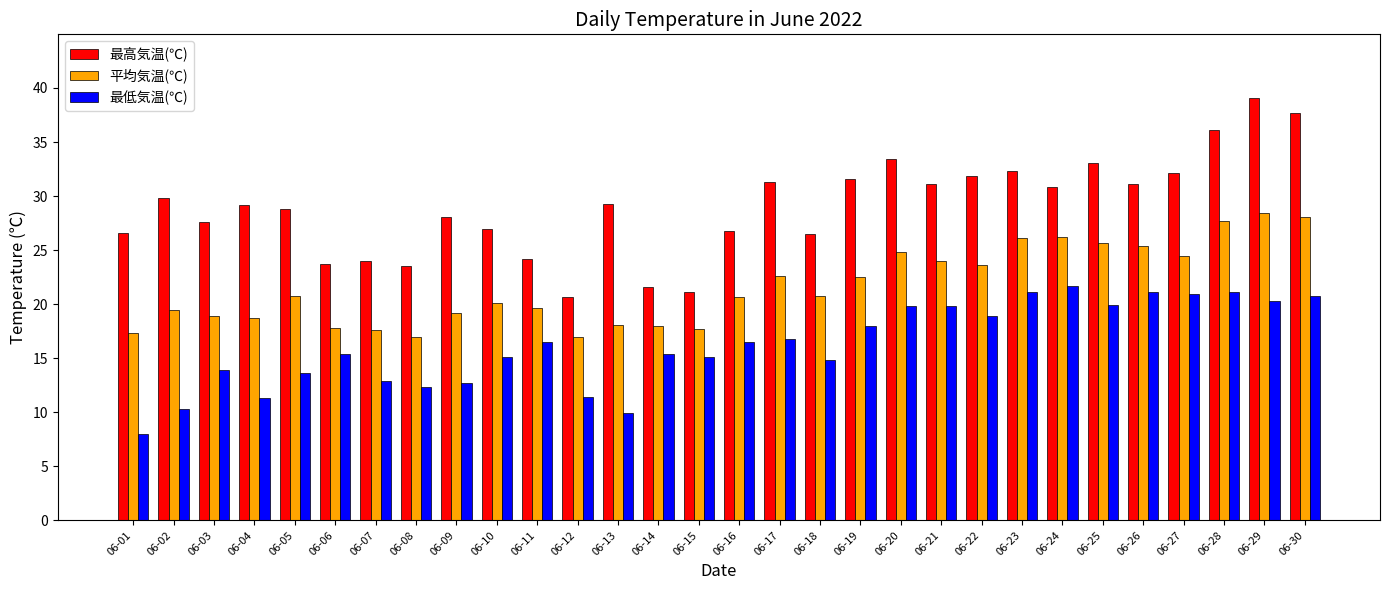

At how many categories does at least one series exceed 34?

3